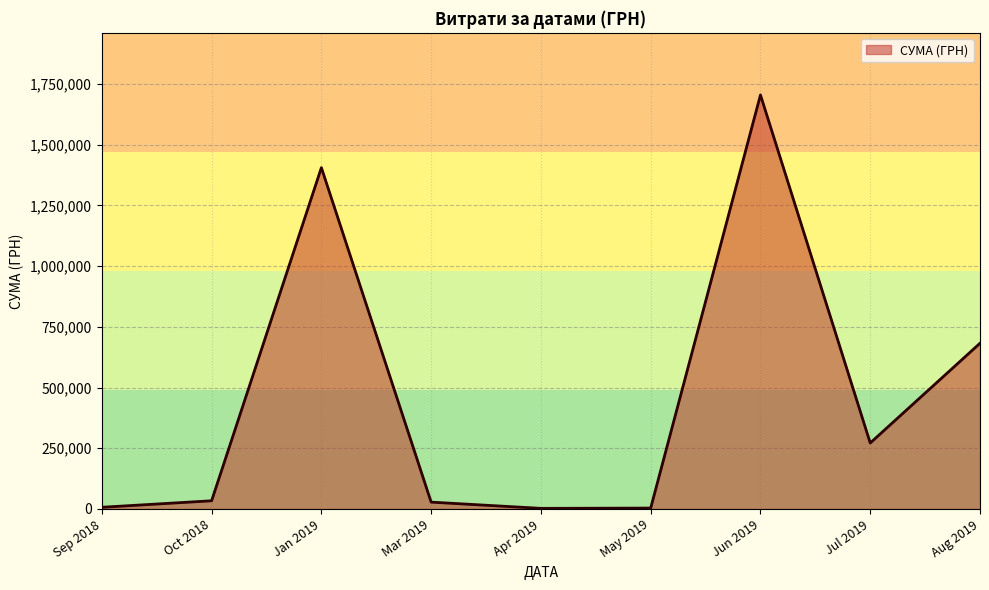

Is it true that the value at Jan 2019 is 1405172.7?

True